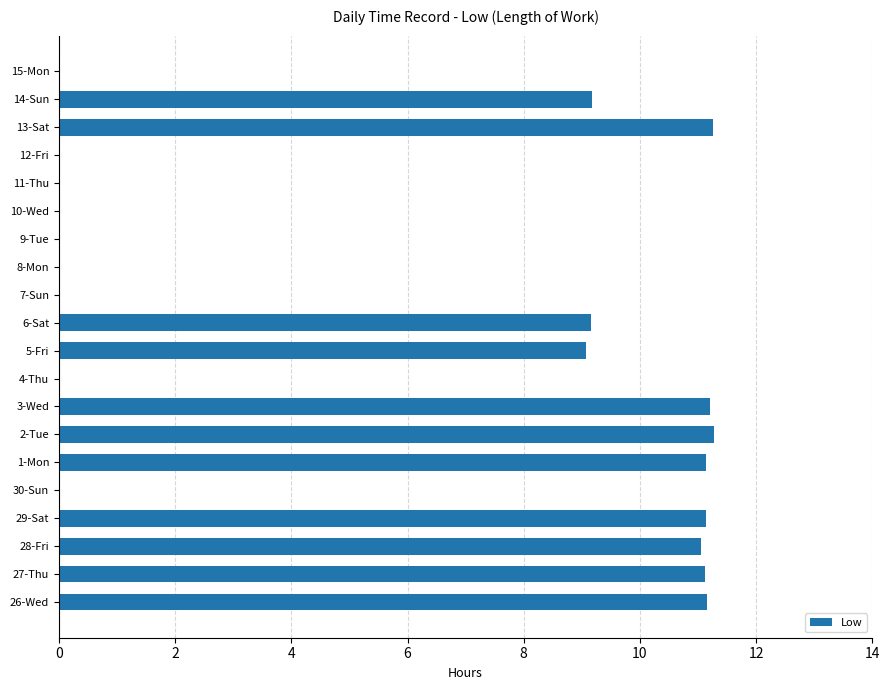

What is the greatest value displayed?

11.3